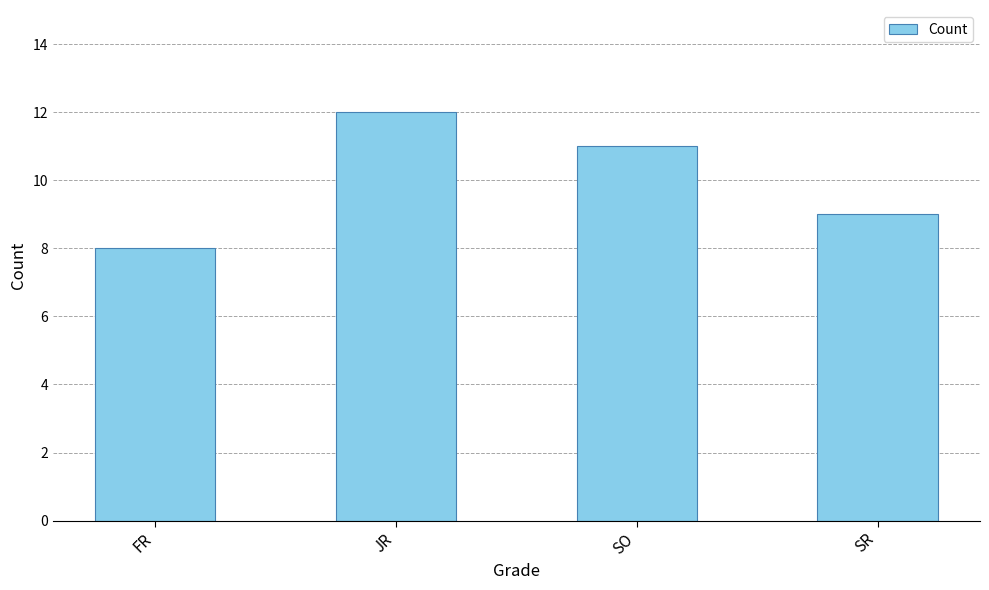

How many data points are less than 11?

2